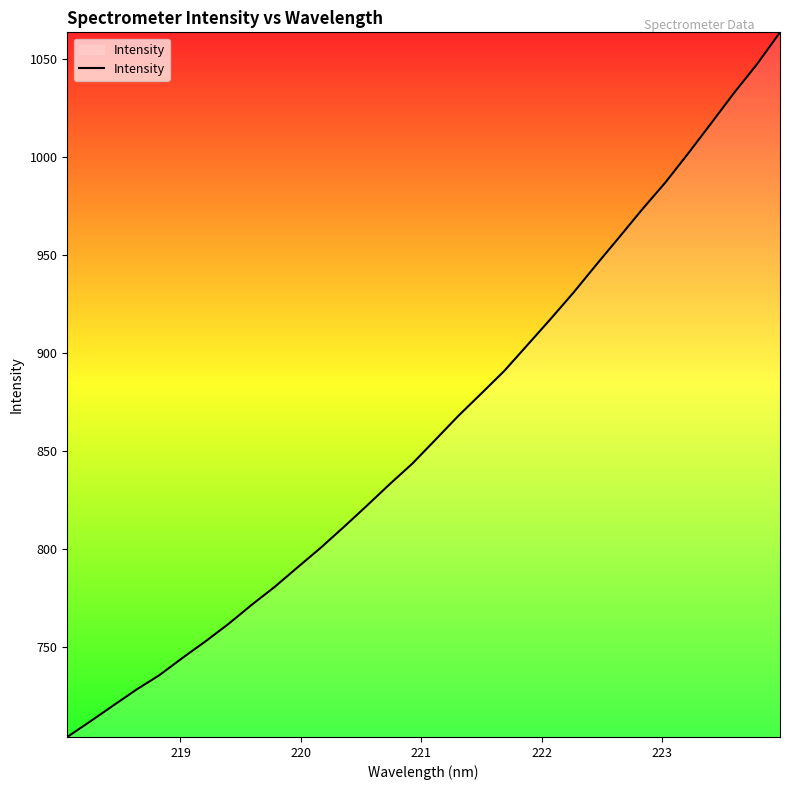

What is the maximum value shown in the chart?

1063.6